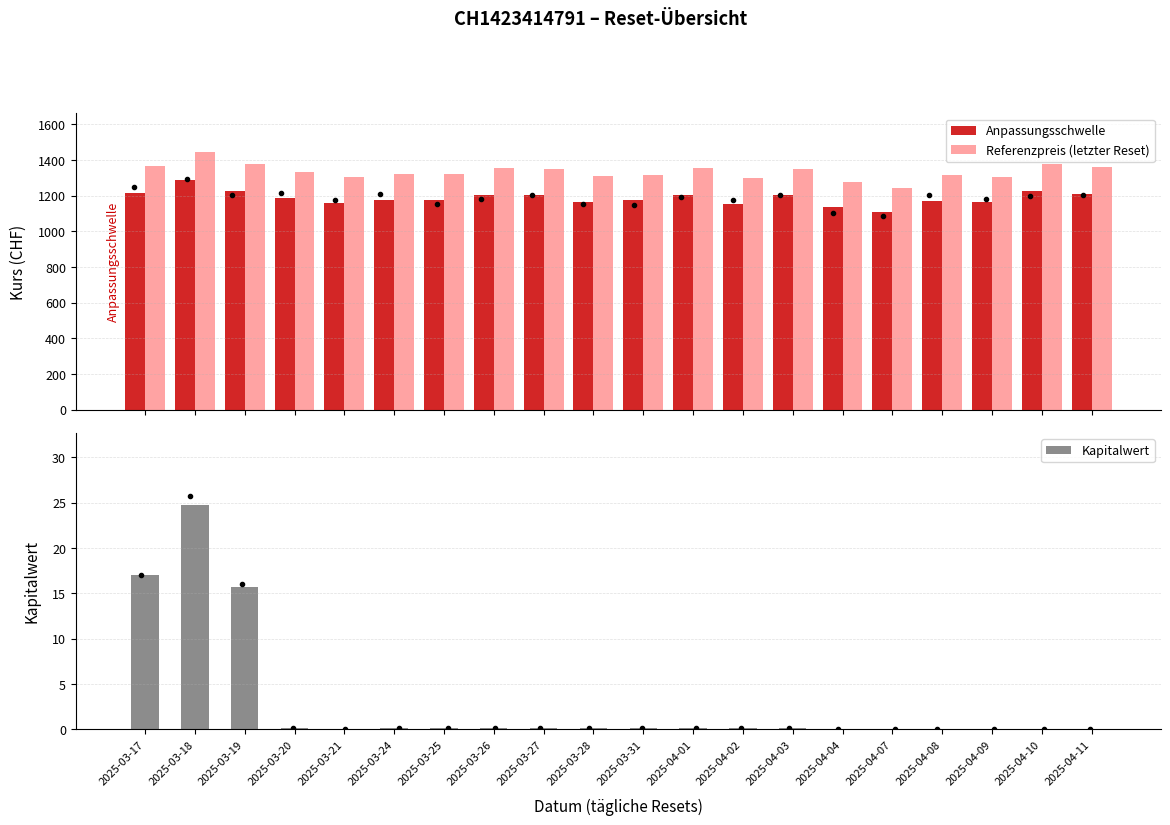

Reading left to right, list all the values displayed in this chart.

Anpassungsschwelle: 1217.5	1286.5	1228.2	1189.0	1161.5	1174.4	1174.4	1204.6	1201.5	1165.9	1173.9	1205.1	1154.3	1204.2	1135.6	1107.2	1170.8	1162.8	1227.8	1210.8
Referenzpreis (letzter Reset): 1368.0	1445.5	1380.0	1336.0	1305.0	1319.5	1319.5	1353.5	1350.0	1310.0	1319.0	1354.0	1297.0	1353.0	1276.0	1244.0	1315.5	1306.5	1379.5	1360.5
Kapitalwert: 17.0	24.7	15.7	0.1	0.1	0.1	0.1	0.1	0.1	0.1	0.1	0.1	0.1	0.1	0.1	0.0	0.0	0.0	0.0	0.0